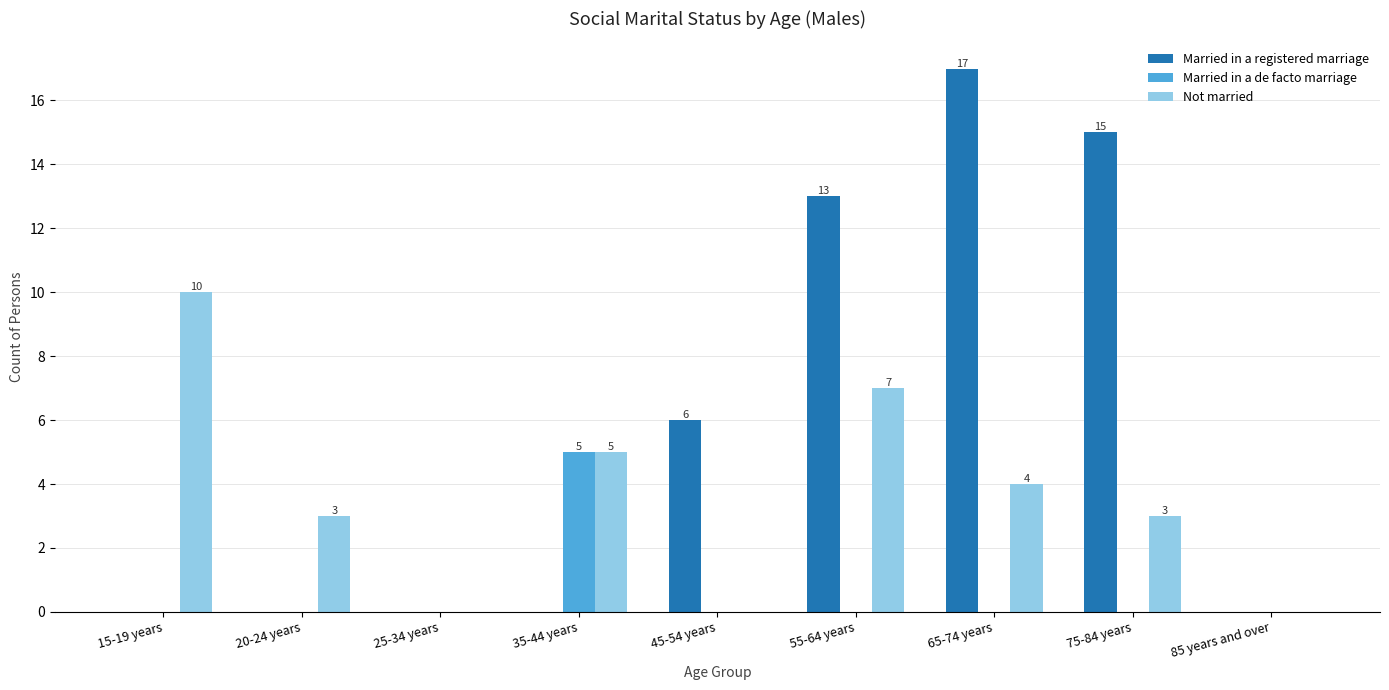

Reading right to left, what are all the values shown in this chart?

Married in a registered marriage: 85 years and over=0	75-84 years=15	65-74 years=17	55-64 years=13	45-54 years=6	35-44 years=0	25-34 years=0	20-24 years=0	15-19 years=0
Married in a de facto marriage: 85 years and over=0	75-84 years=0	65-74 years=0	55-64 years=0	45-54 years=0	35-44 years=5	25-34 years=0	20-24 years=0	15-19 years=0
Not married: 85 years and over=0	75-84 years=3	65-74 years=4	55-64 years=7	45-54 years=0	35-44 years=5	25-34 years=0	20-24 years=3	15-19 years=10